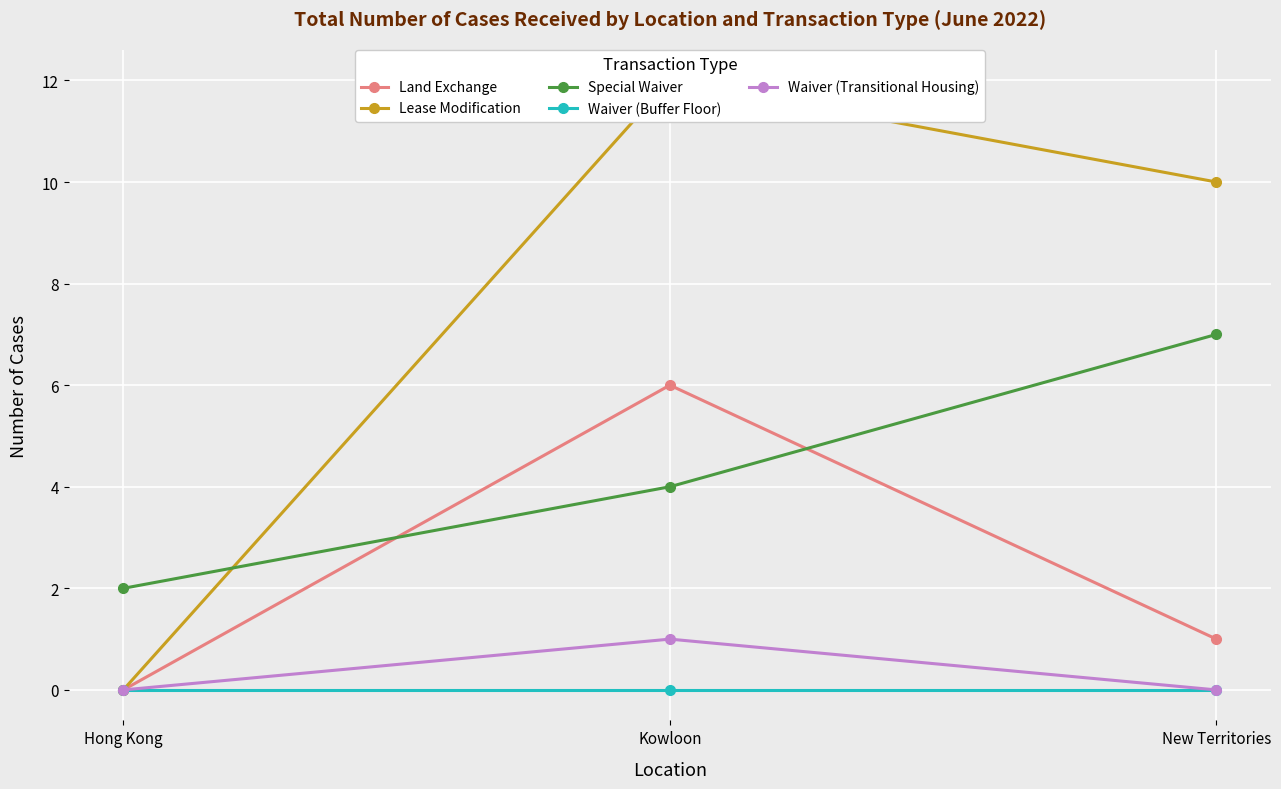

The value of Waiver (Transitional Housing) at New Territories is 0. True or false?

True